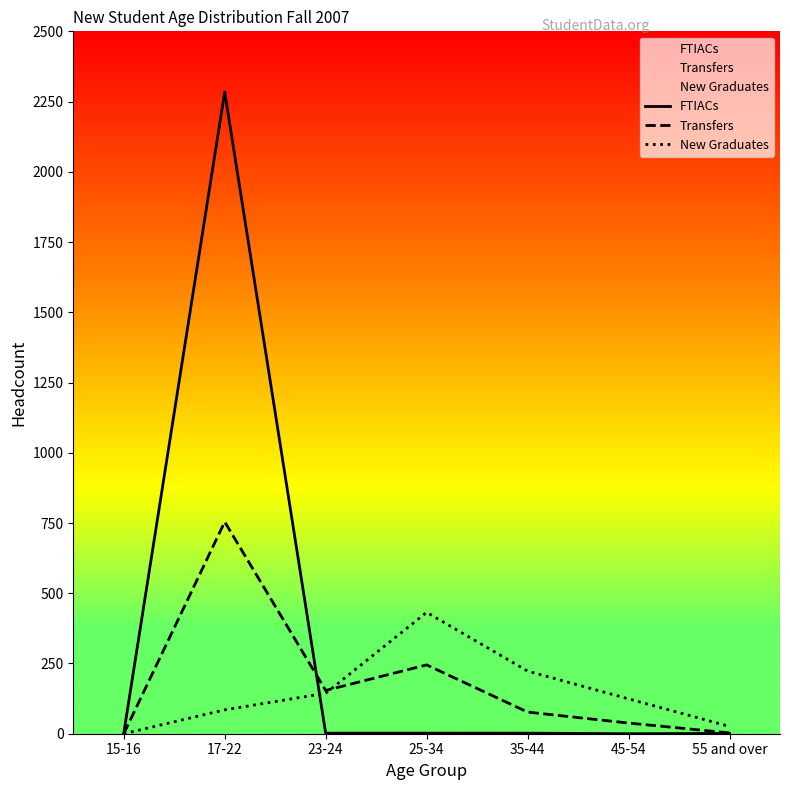

What is the spread (max minus min) of values at 45-54?

124